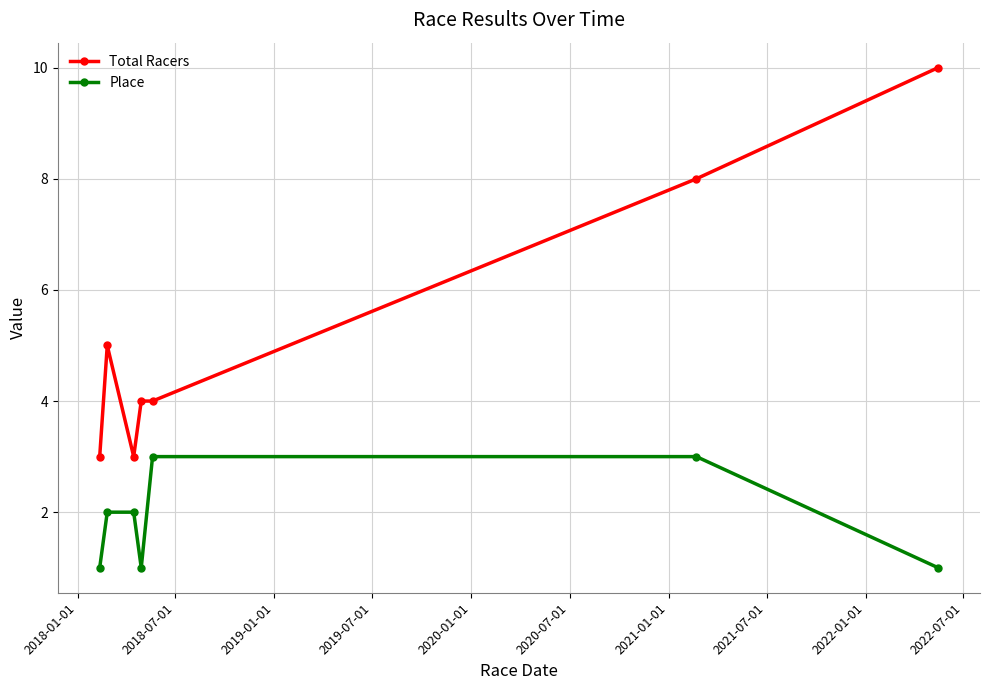

What is the maximum value shown in the chart?

10